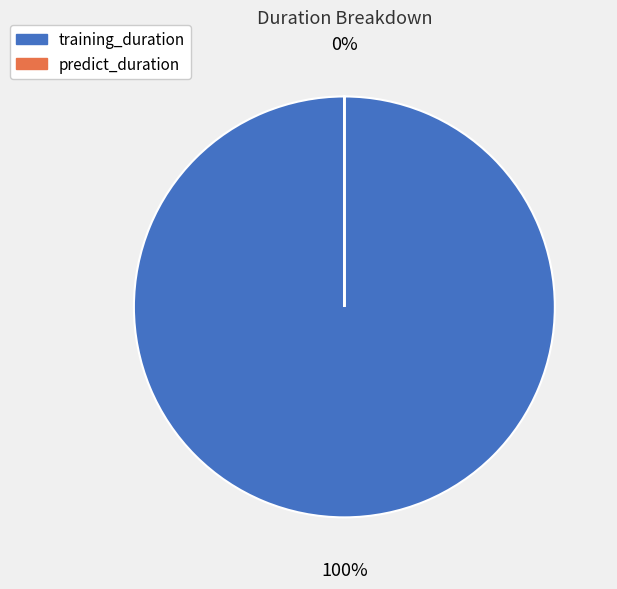

To the nearest percent, what is the average slice percentage?

50%